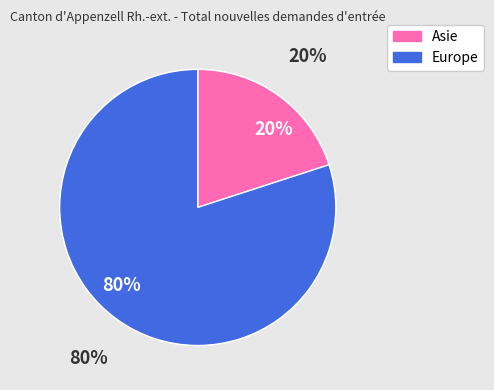

What is the smallest slice in the pie chart?

Asie